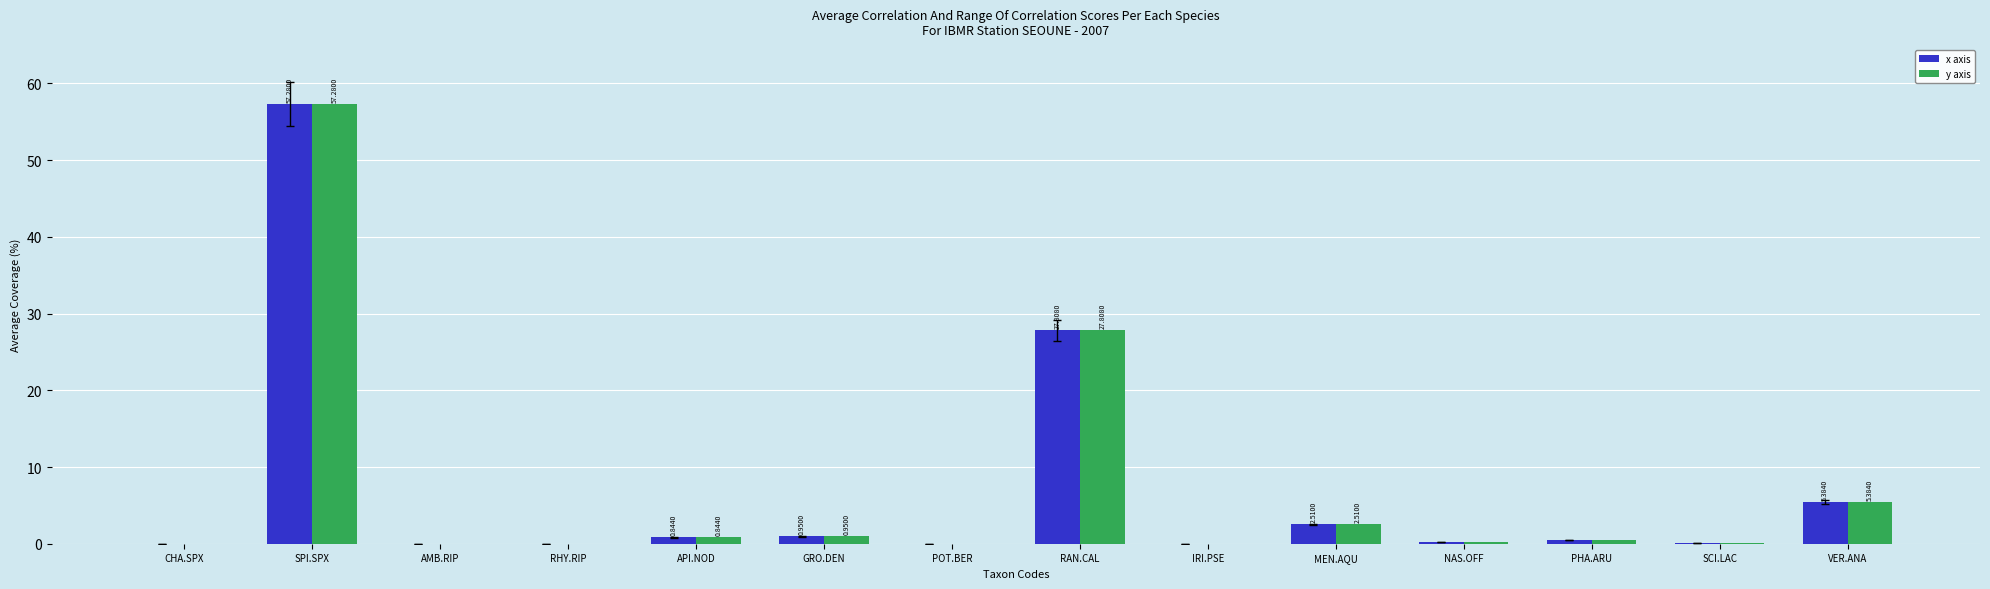

What is the sum of all x axis values?

95.7